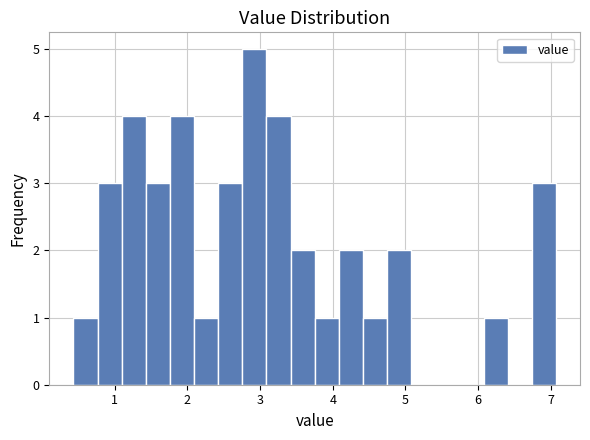

Read against the x-axis, roughly where is the centre of the tallest bar?

2.9